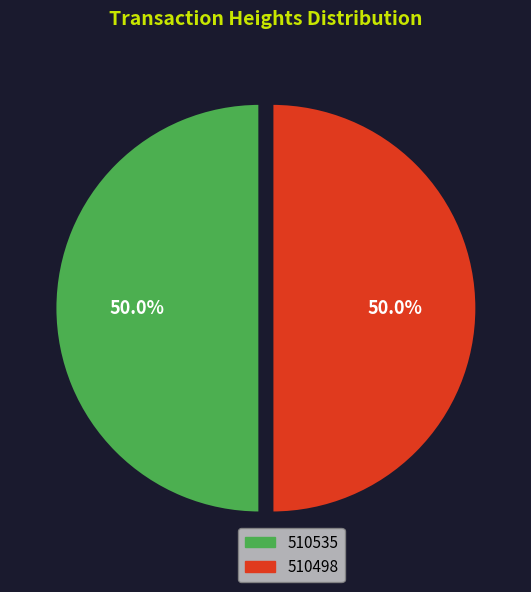

What is the total percentage of 510535 and 510498?

100.0%